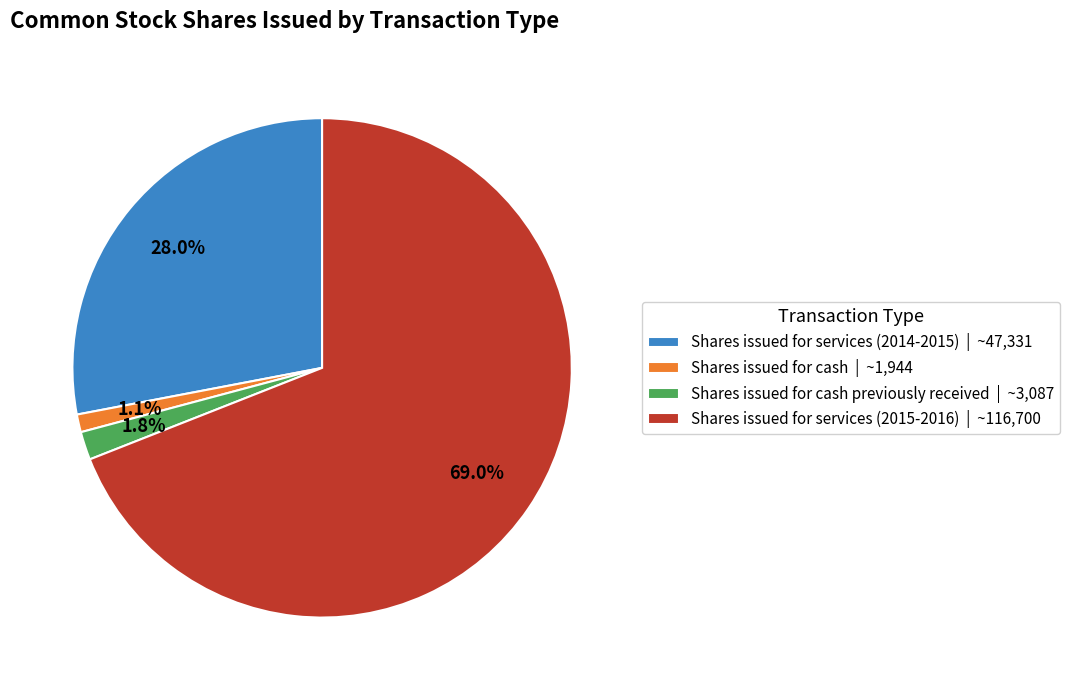

Rank the categories by value from lowest to highest.

Shares issued for cash | ~1,944, Shares issued for cash previously received | ~3,087, Shares issued for services (2014-2015) | ~47,331, Shares issued for services (2015-2016) | ~116,700